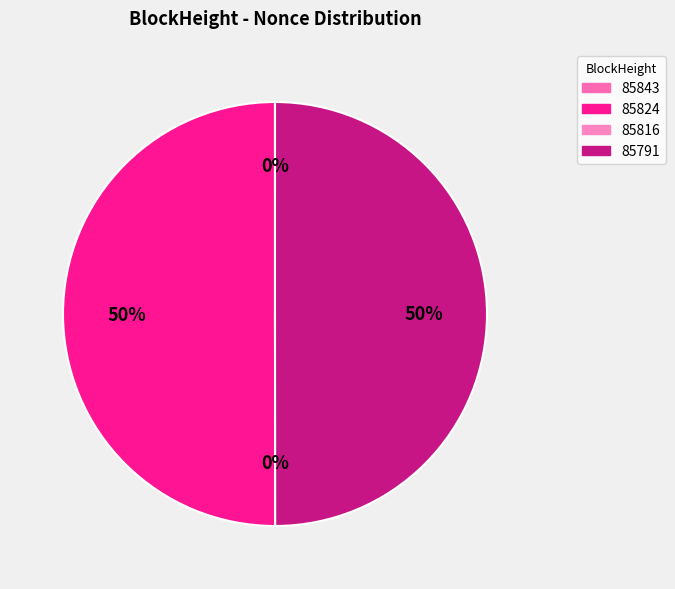

Combined, what portion of the pie is 85791 and 85816?

50.0%